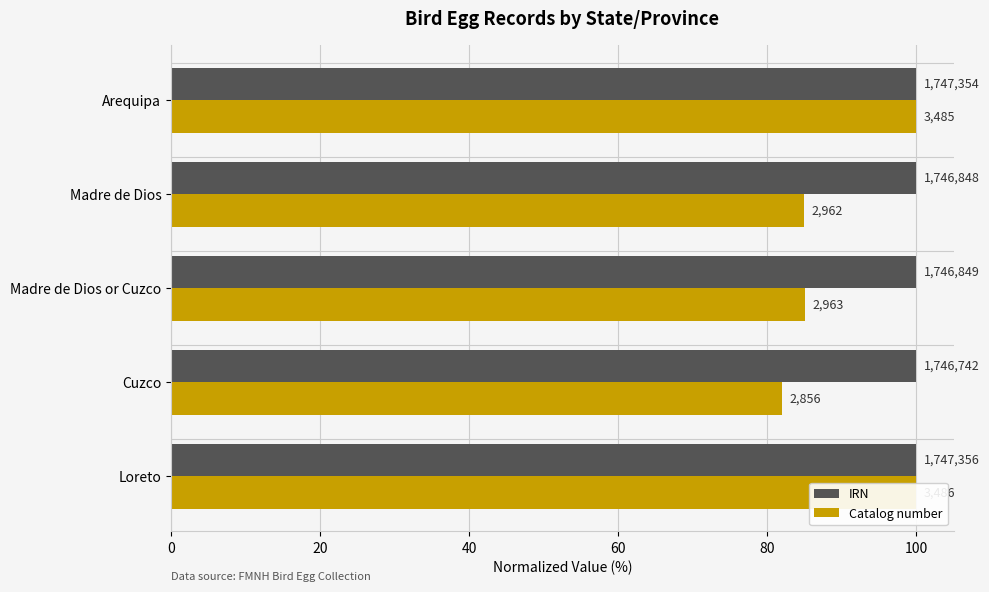

Is the value of Catalog number at Arequipa greater than the value of IRN at Madre de Dios?

Yes